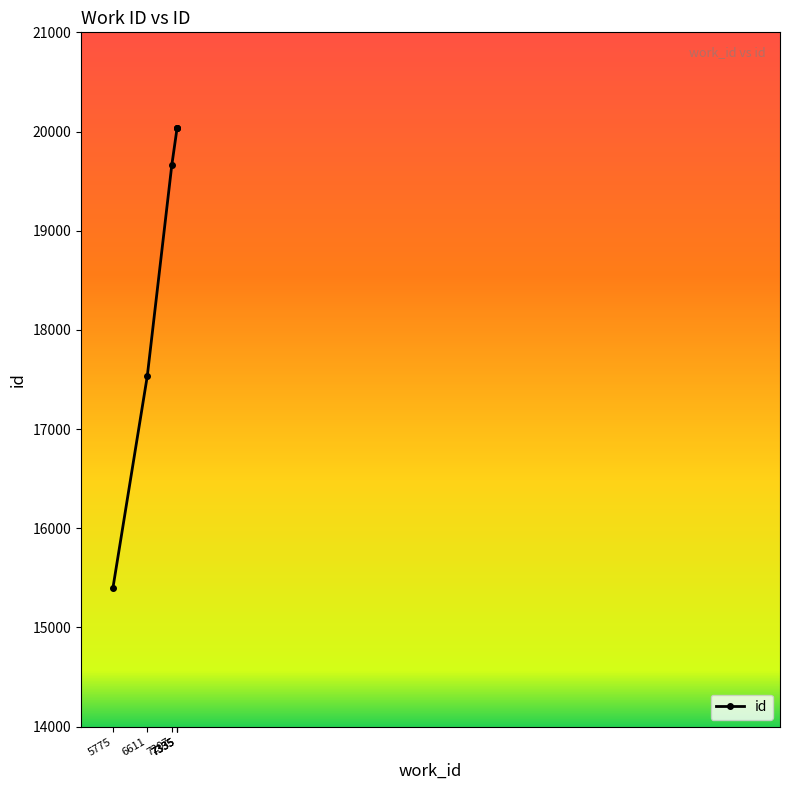

Reading right to left, transcribe all the data shown in this chart.

7335=20035	7335=20034	7335=20032	7207=19659	6611=17533	5775=15397